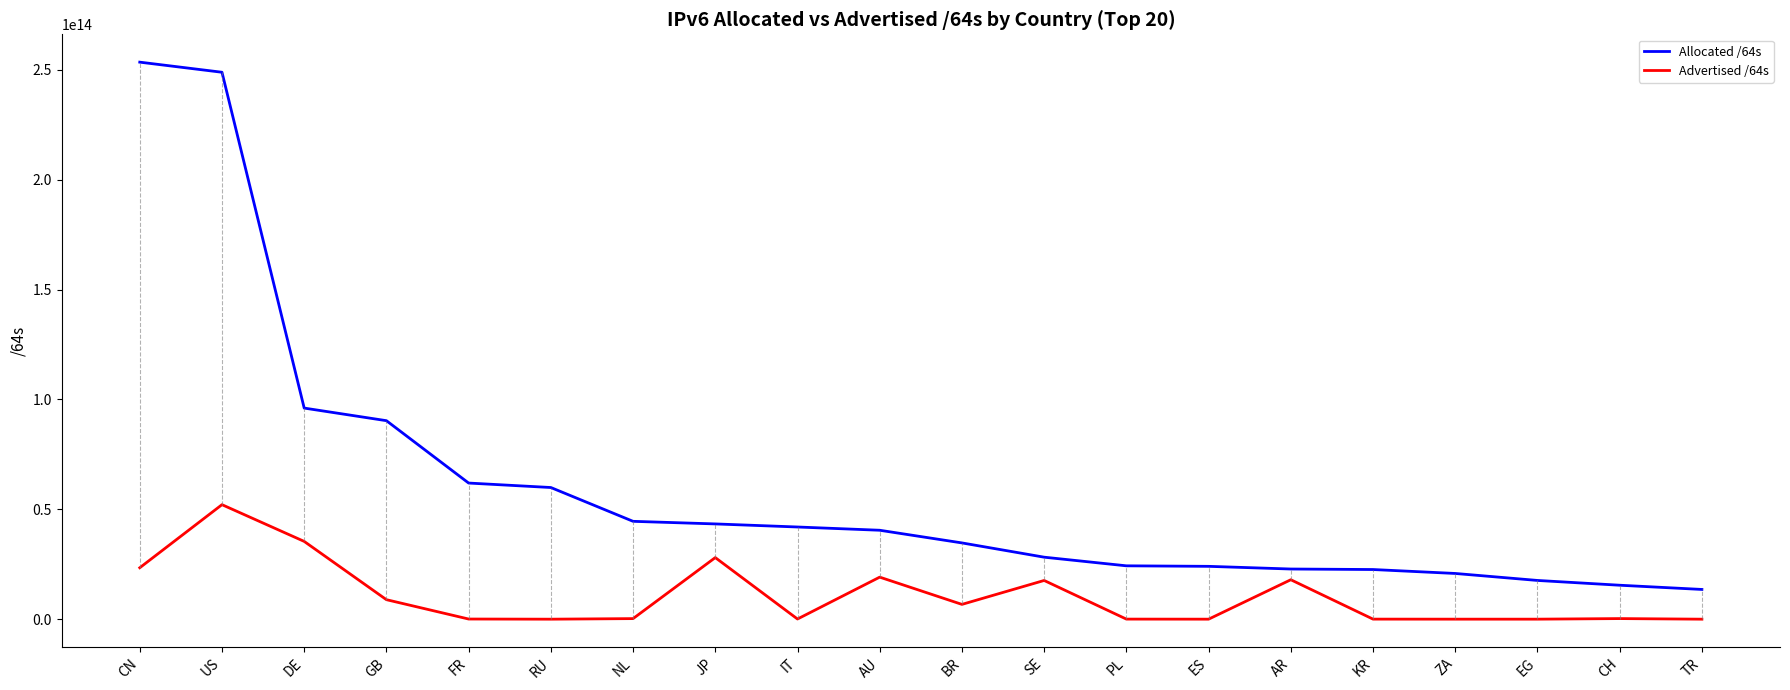

Is it true that Allocated /64s equals 32562272821897 at AR?

False